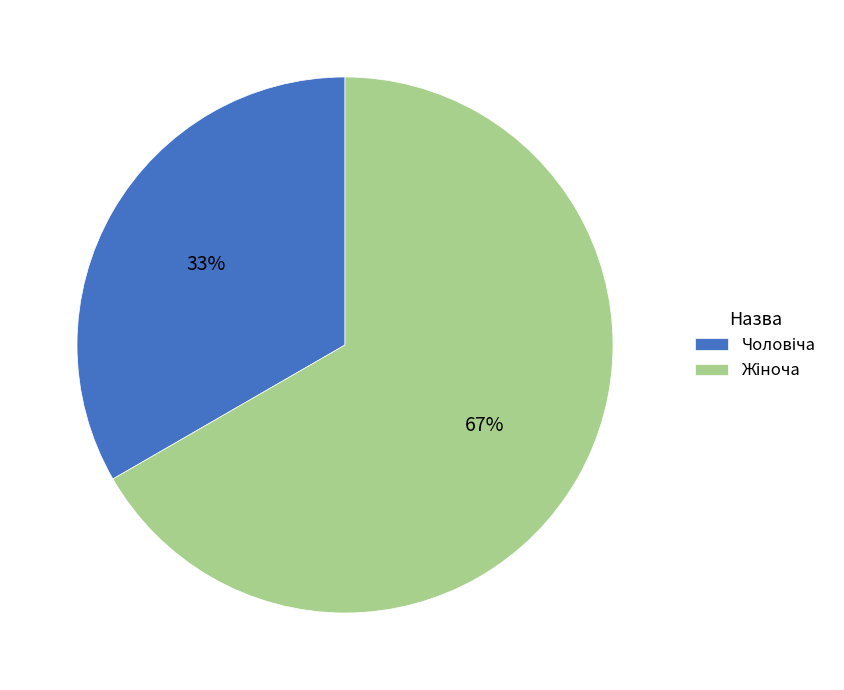

Does any single category account for the majority?

Yes